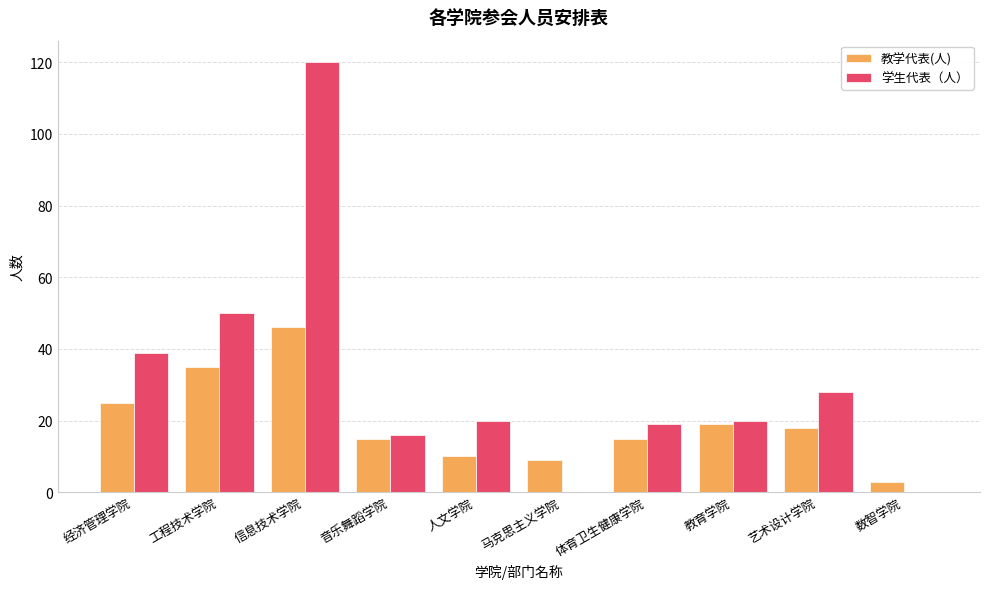

The value of 学生代表（人） at 马克思主义学院 is -79. True or false?

False